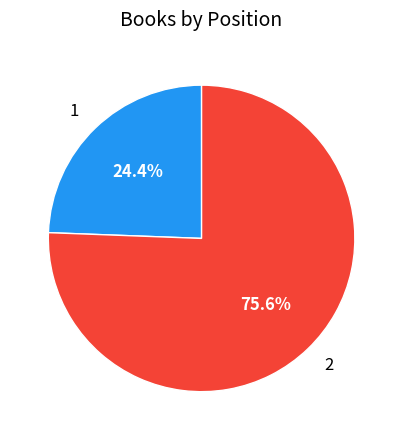

What is the ratio of the value at 2 to the value at 1?

3.1